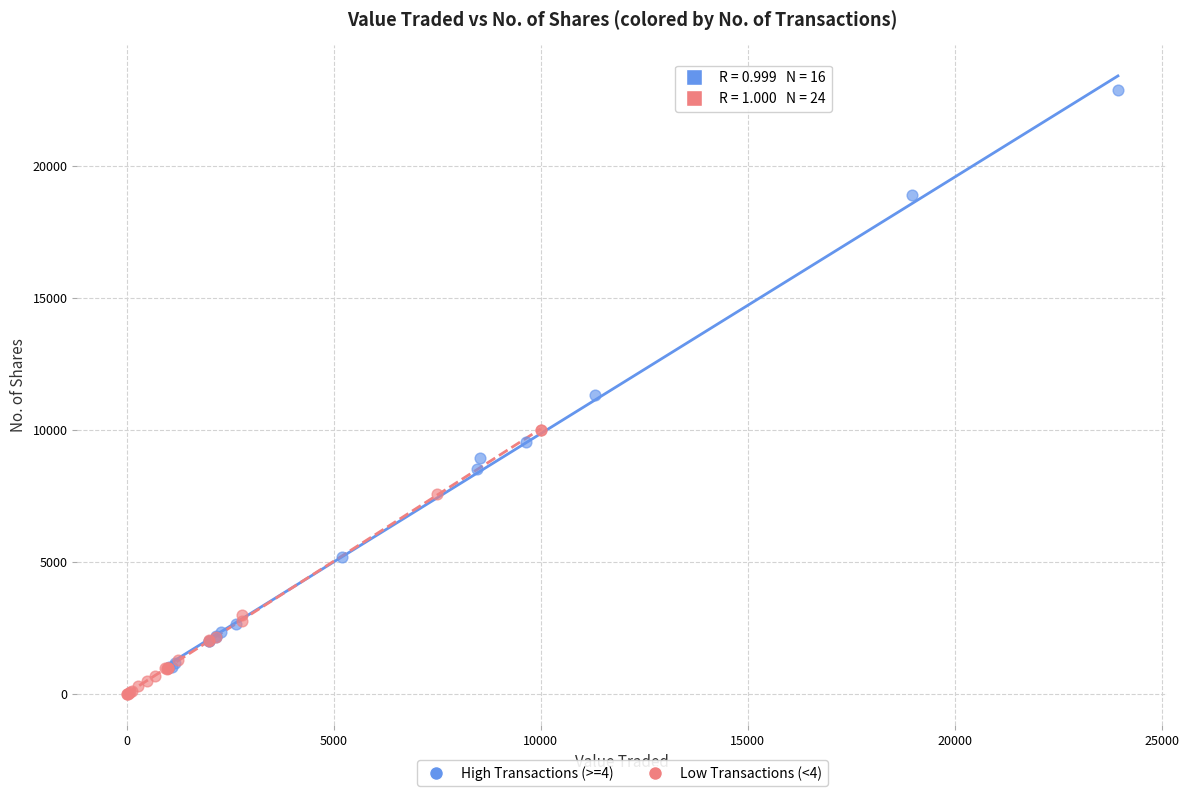

What are all the series names shown in the legend?

High Transactions (>=4), Low Transactions (<4)